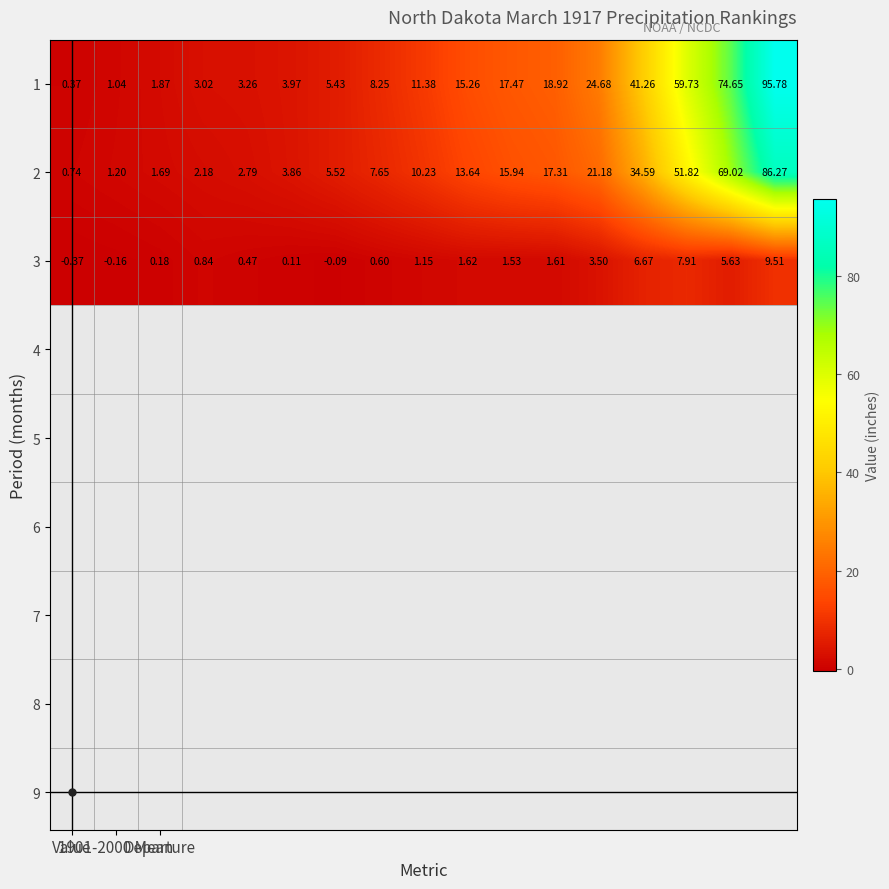

How many data points in 2 are above 10?

9